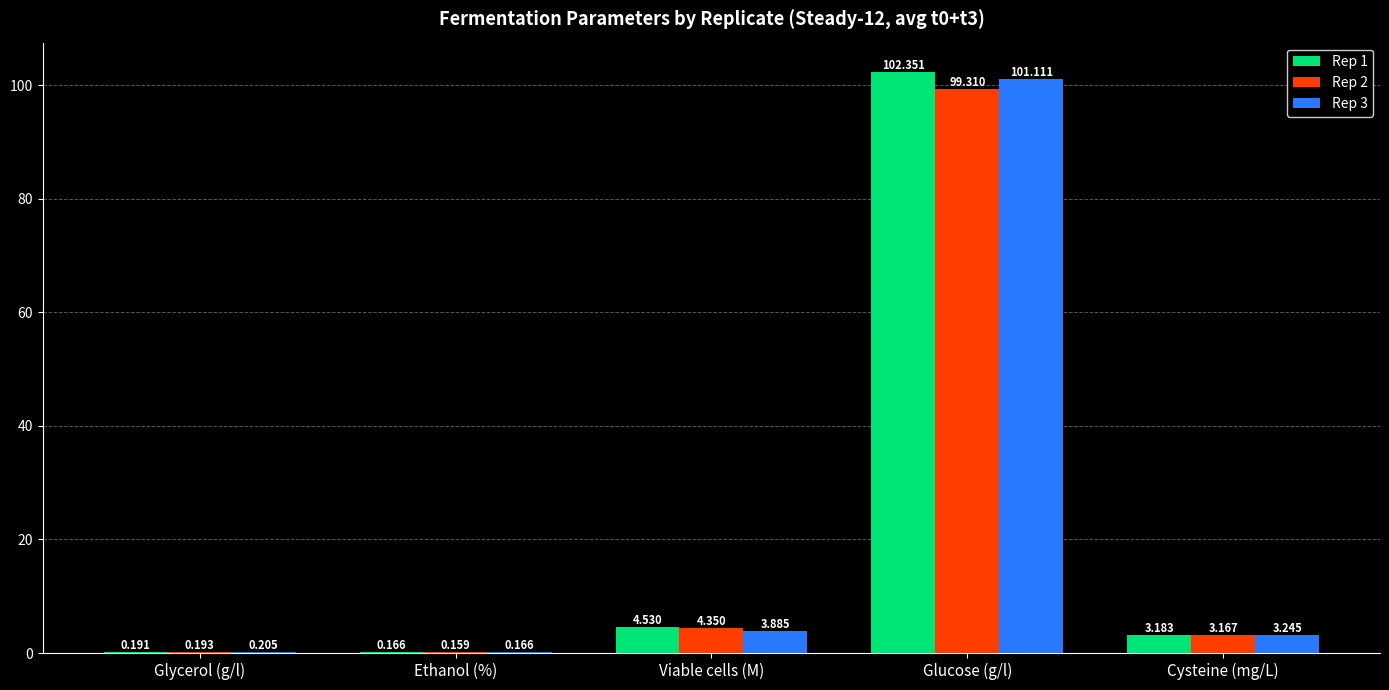

What is the total value across all series at Cysteine (mg/L)?

9.6